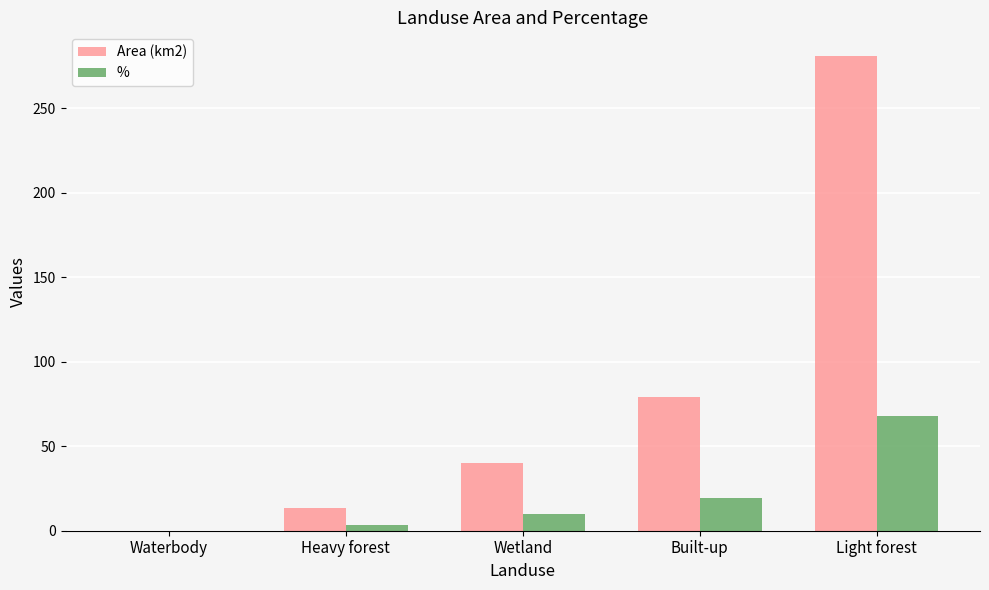

What is the sum of all Area (km2) values?

413.6